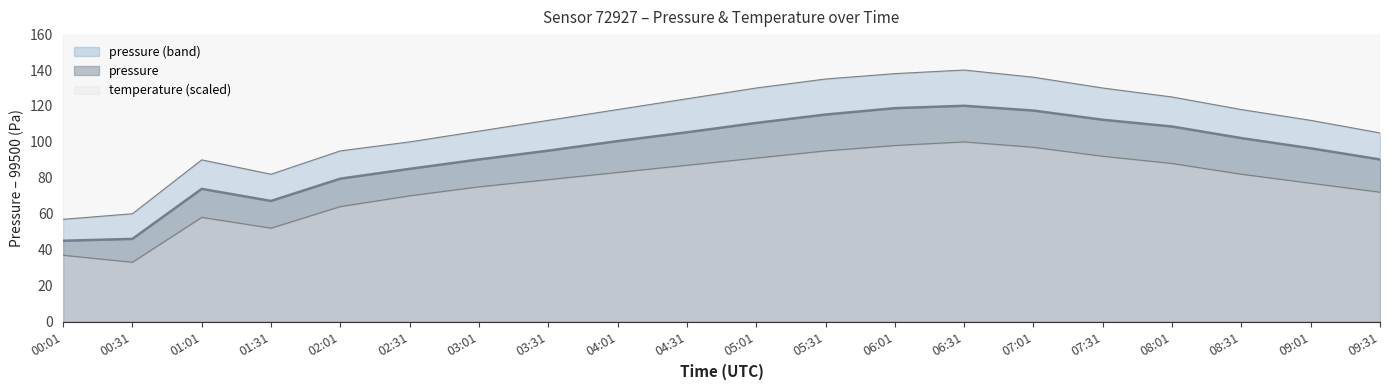

How many lines are shown in the chart?

4